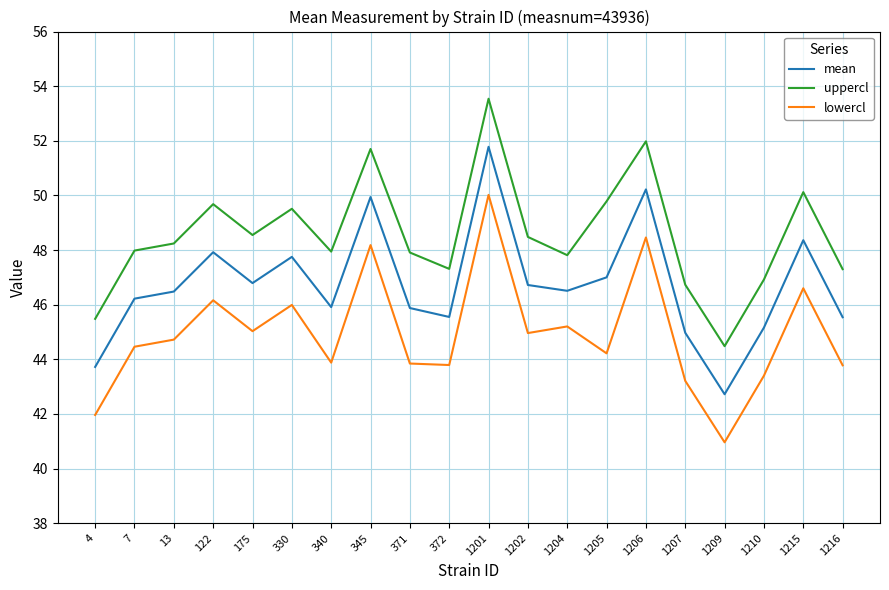

What is the difference between the uppercl values at 175 and 13?

0.3